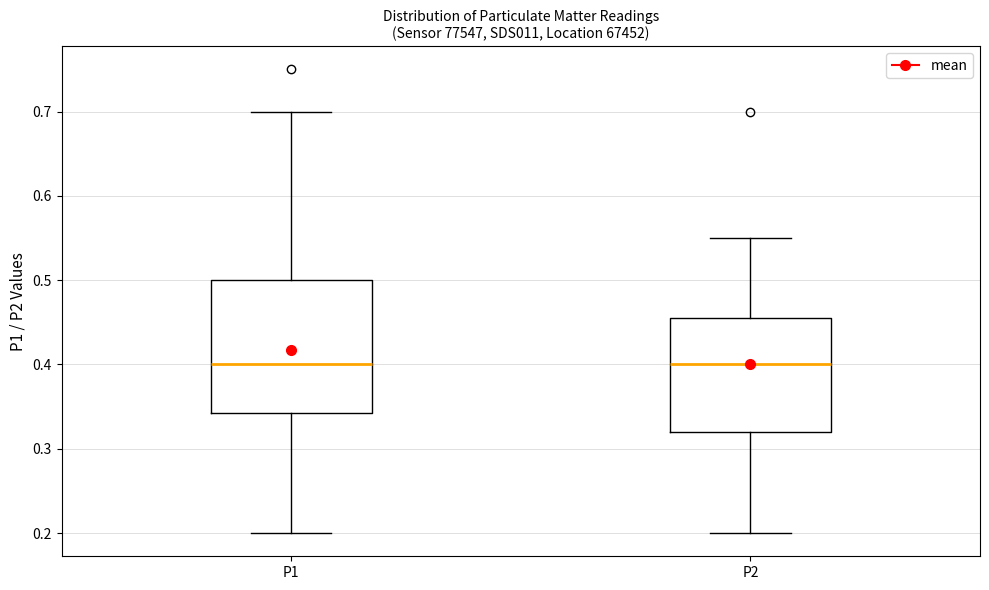

Where is the upper edge of the box for P2 on the y-axis? The values are not printed on the chart, so give them approximately, as read against the axis.

0.46